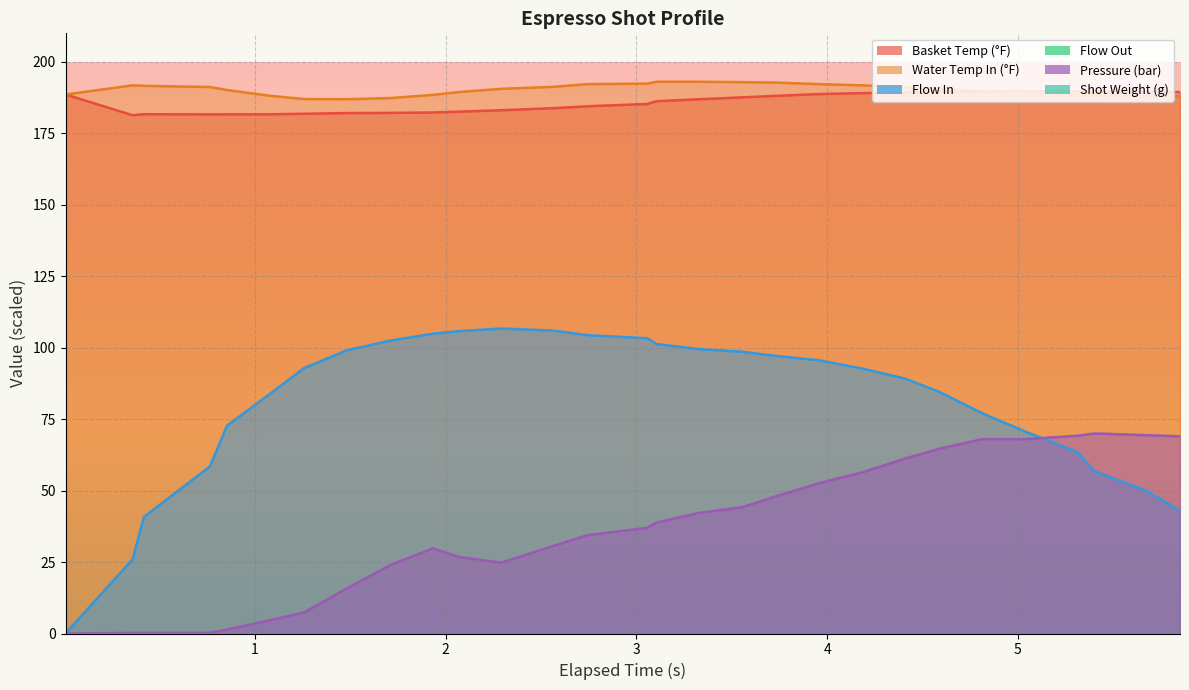

Rank the series by their maximum value, from highest to lowest.

Water Temp In (°F), Basket Temp (°F), Flow In, Pressure (bar), Flow Out, Shot Weight (g)